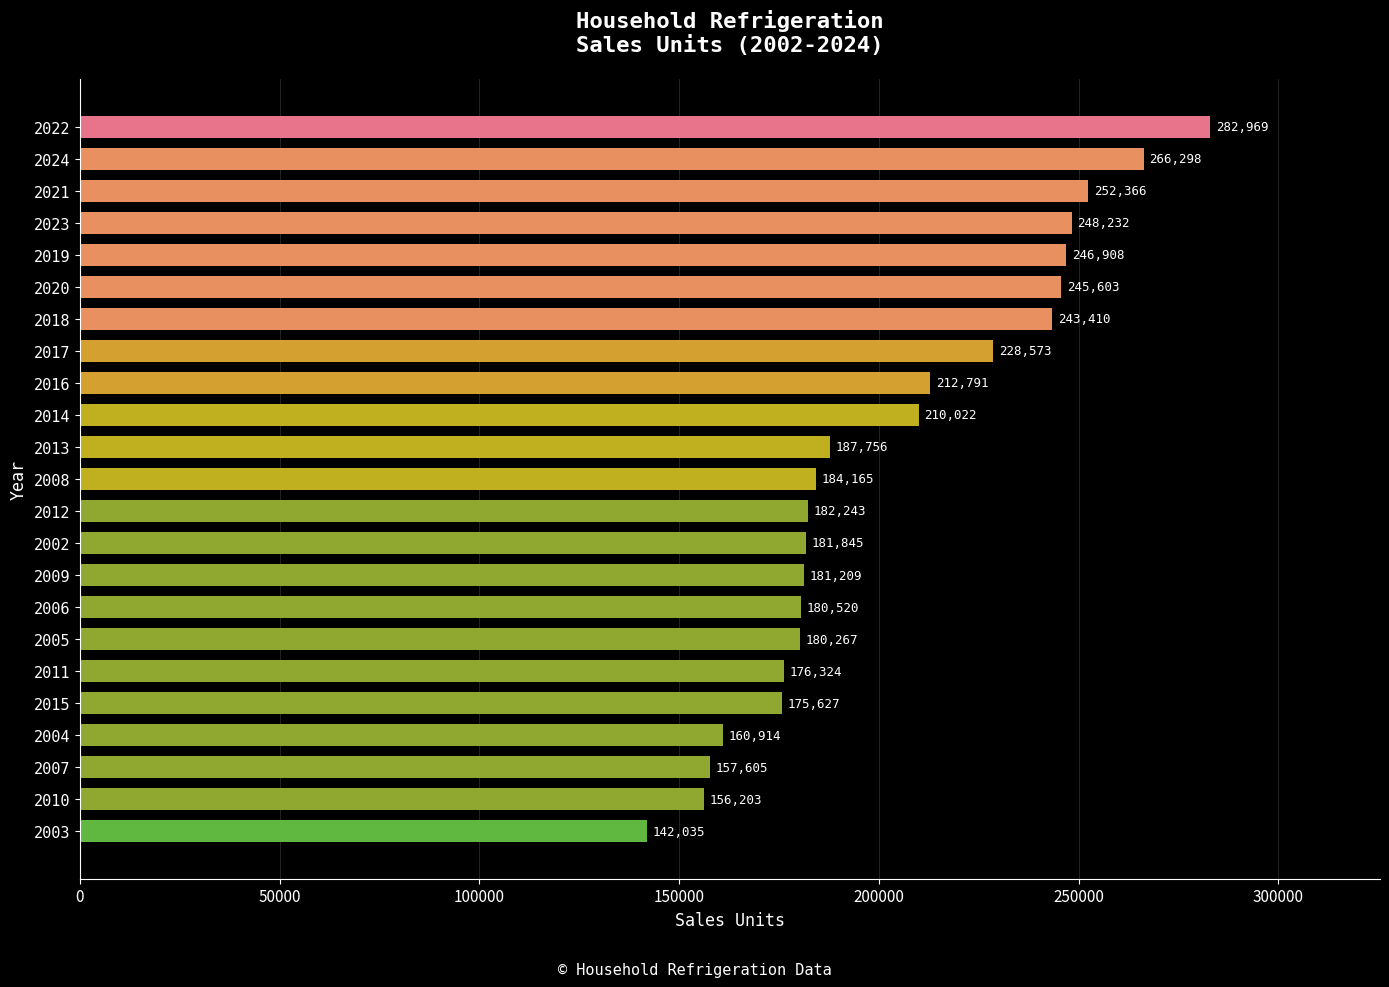

Rank the categories by value from highest to lowest.

2022, 2024, 2021, 2023, 2019, 2020, 2018, 2017, 2016, 2014, 2013, 2008, 2012, 2002, 2009, 2006, 2005, 2011, 2015, 2004, 2007, 2010, 2003